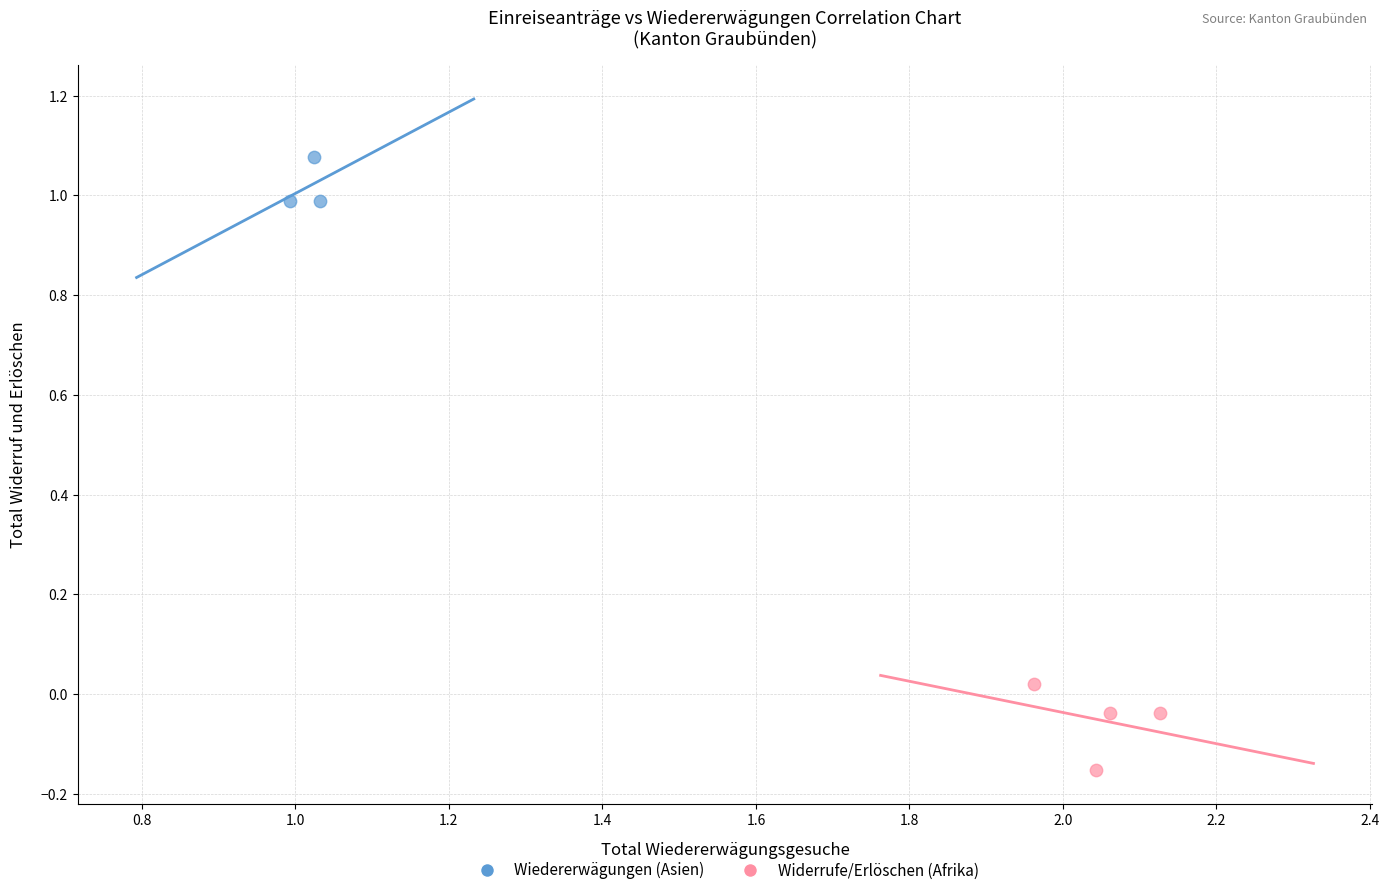

Which series has the widest spread of Y values?

Widerrufe/Erlöschen (Afrika)